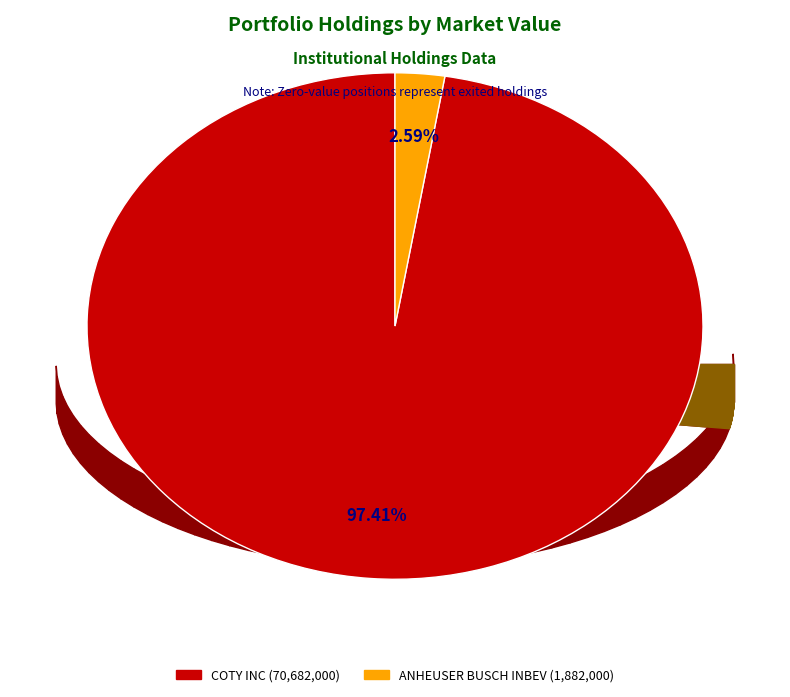

Does HARBINGER GROUP INC represent more than half of the total?

No